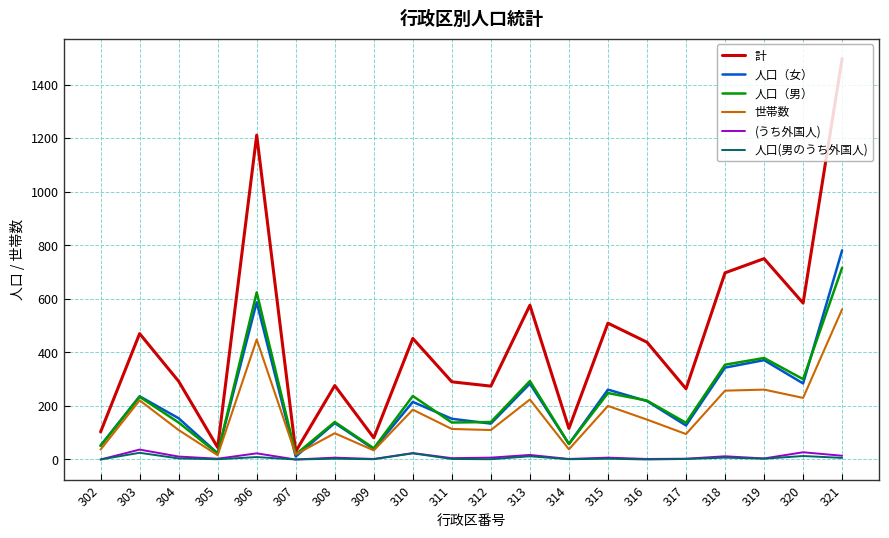

The 人口（女） series shows 405 at 313. True or false?

False